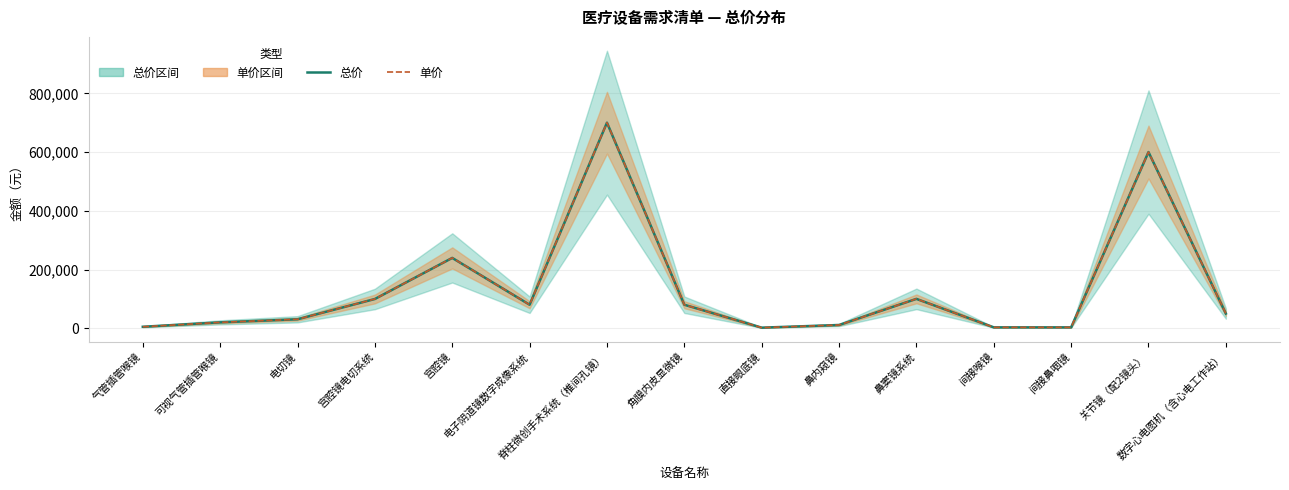

What is the difference between the maximum and minimum values in the 总价 series?

698000